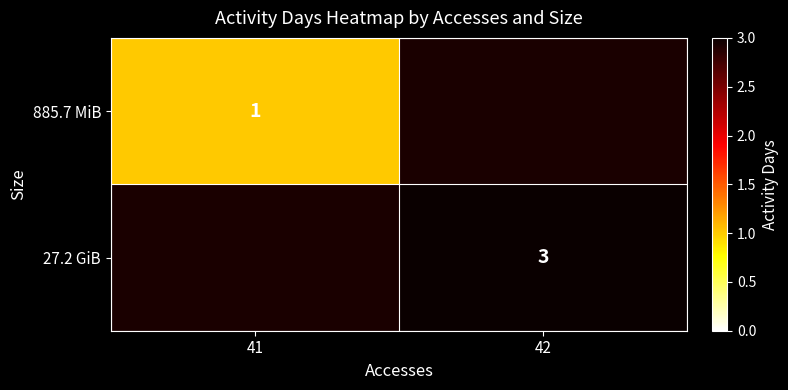

The value of 885.7 MiB at 41 is 2. True or false?

False